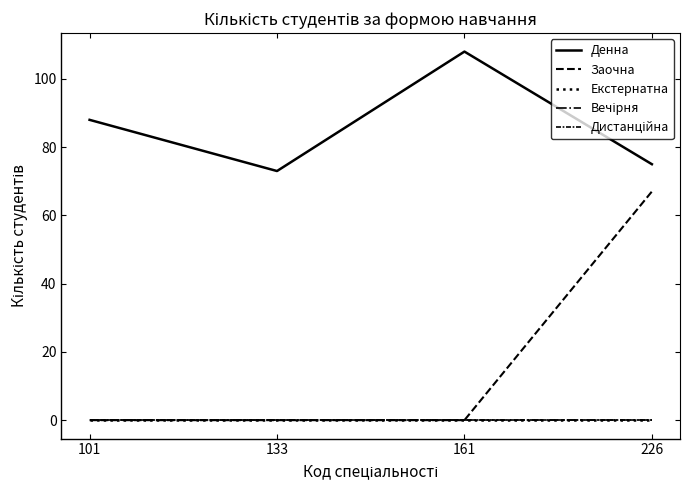

Which series changed the most between 161 and 226?

Заочна